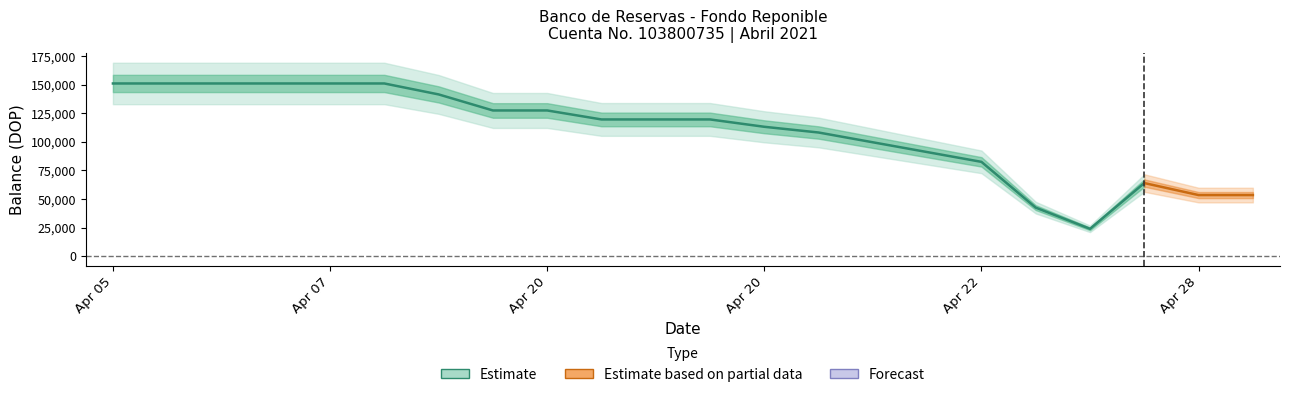

Which category has the highest value across all series?

2021-04-05